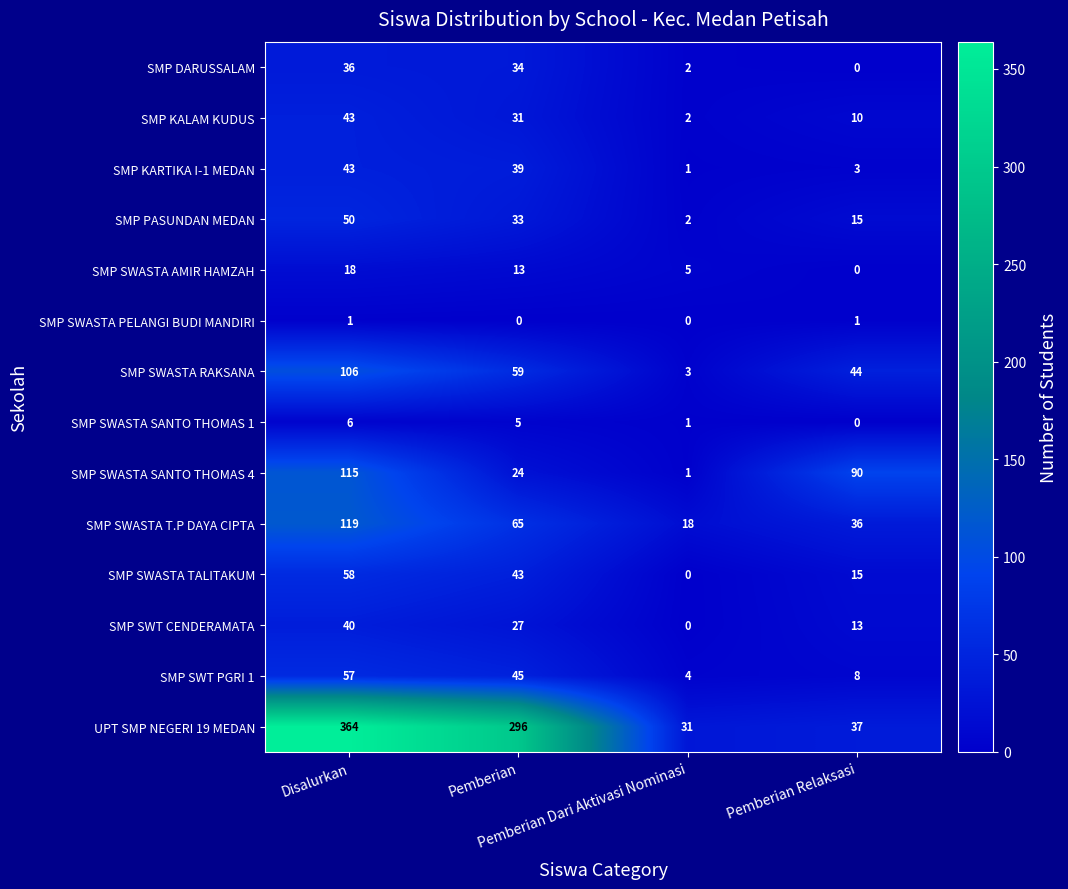

What is the spread (max minus min) of values at Pemberian Dari Aktivasi Nominasi?

31